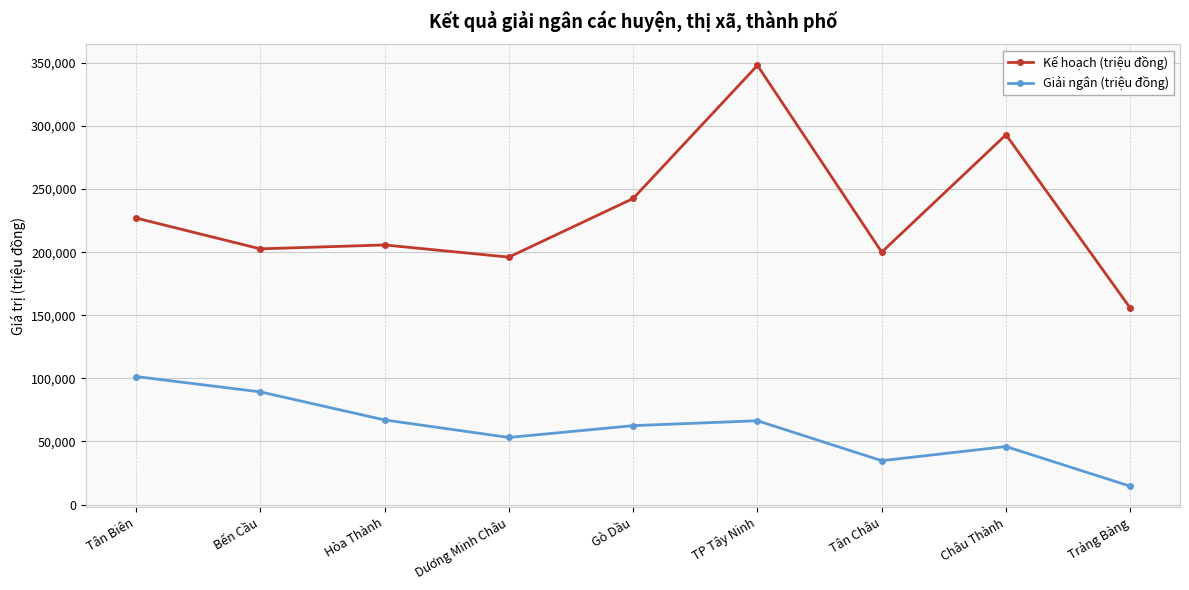

Rank the series by their maximum value, from highest to lowest.

Kế hoạch (triệu đồng), Giải ngân (triệu đồng)